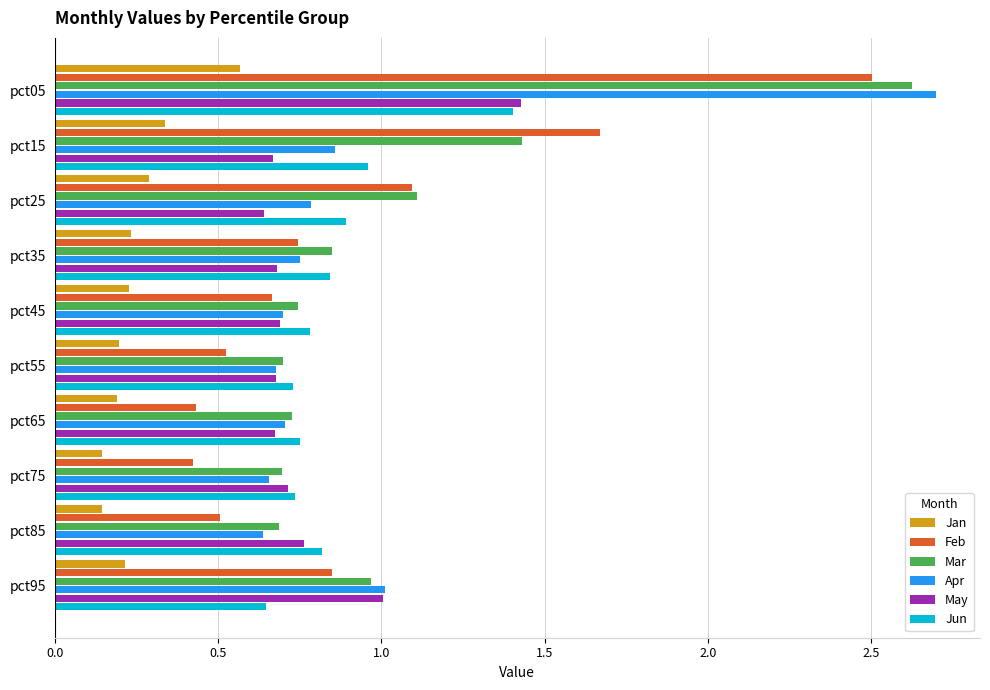

What is the sum of all Apr values?

9.5